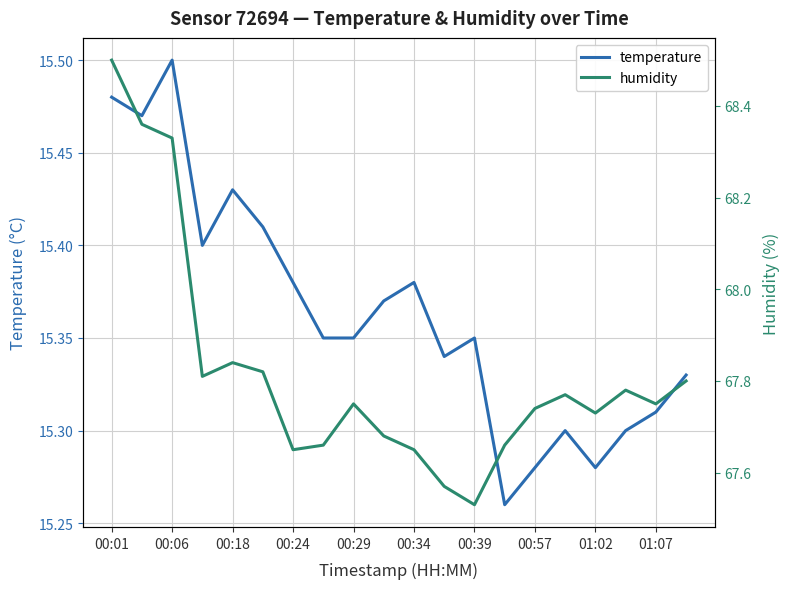

Does the chart have visible grid lines?

Yes